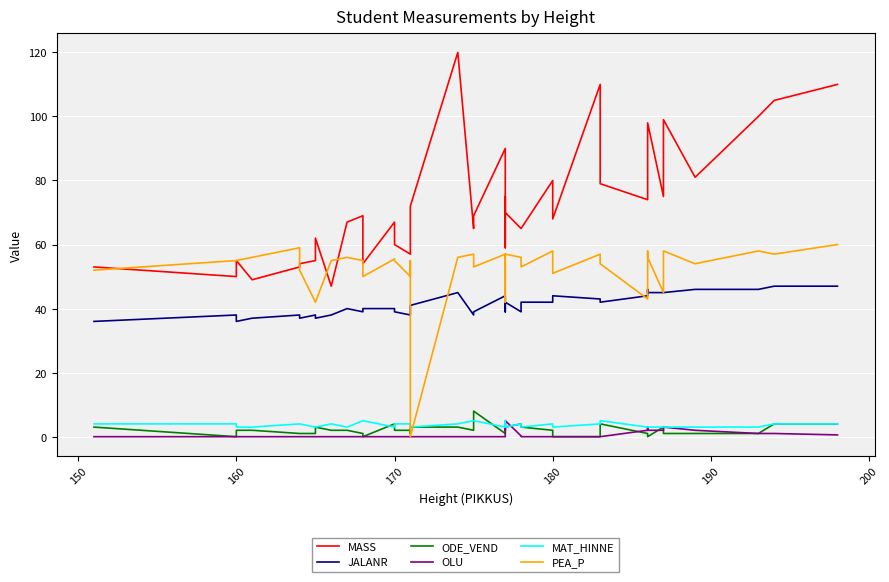

True or false: PEA_P and OLU cross at least once.

False